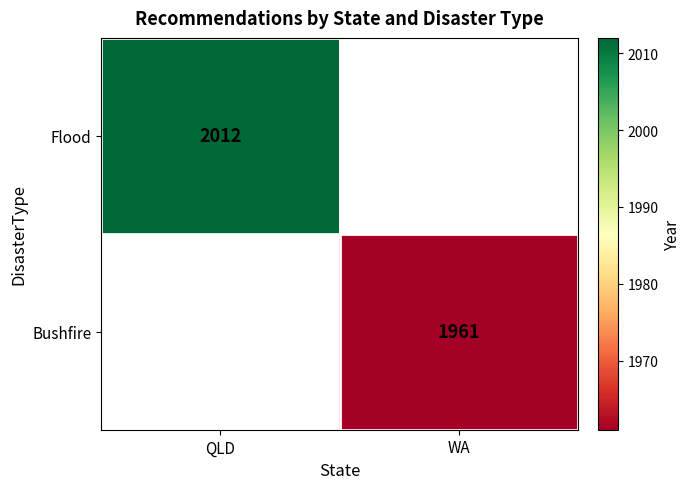

What is the minimum value shown in the chart?

1961.0